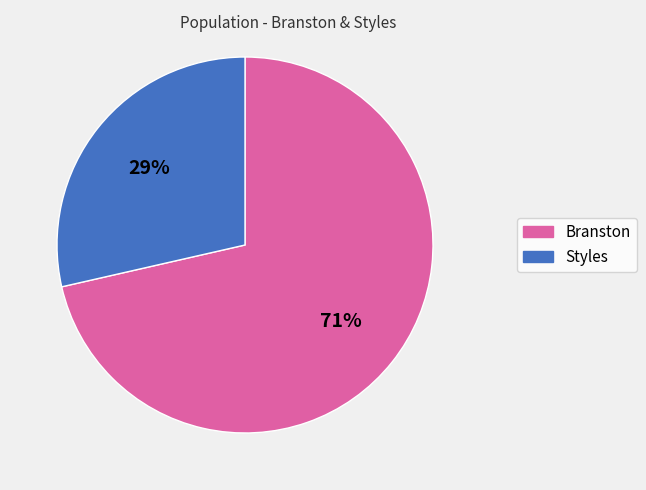

Is the sum of Styles and Branston greater than half?

Yes